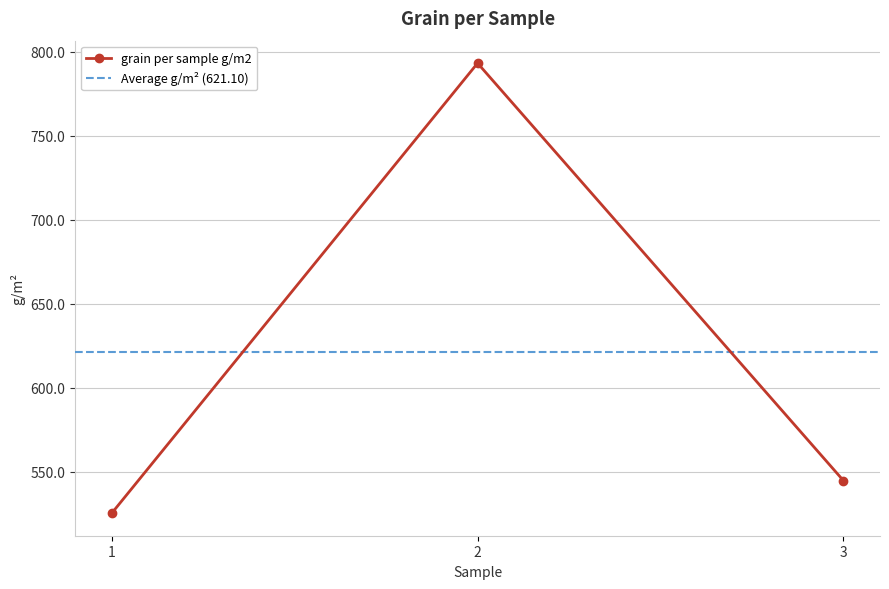

The chart shows a value of 1391.0 at 2. True or false?

False